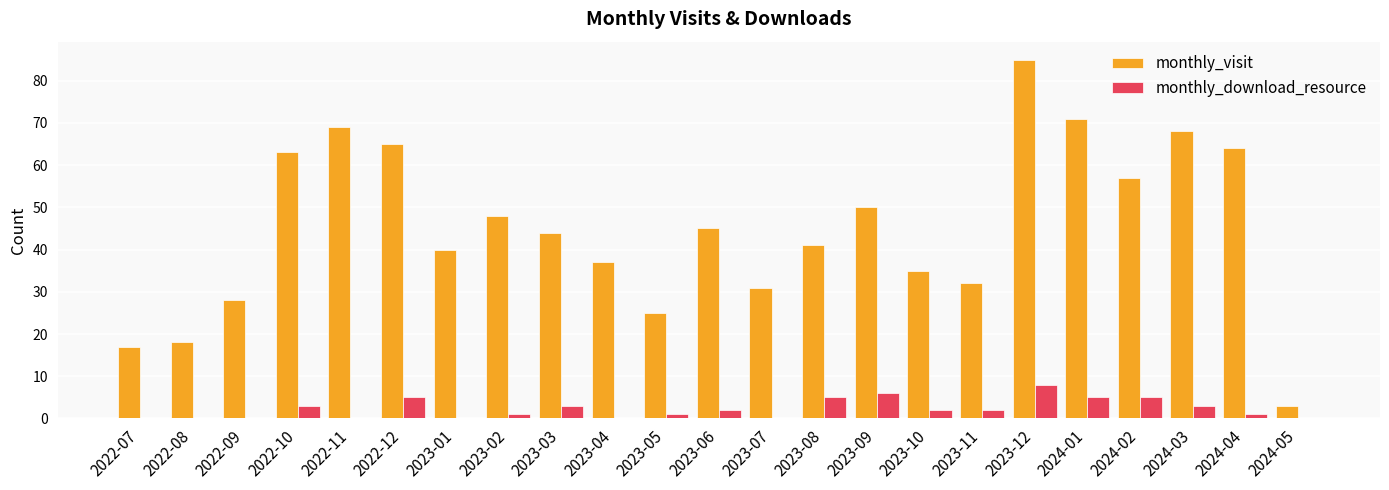

Reading left to right, extract all data points from this chart.

monthly_visit: 17	18	28	63	69	65	40	48	44	37	25	45	31	41	50	35	32	85	71	57	68	64	3
monthly_download_resource: 0	0	0	3	0	5	0	1	3	0	1	2	0	5	6	2	2	8	5	5	3	1	0